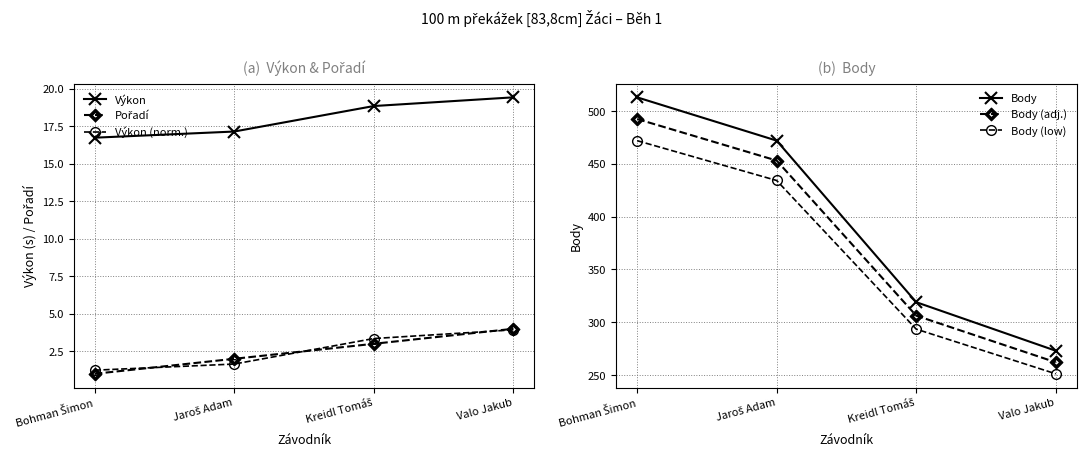

At which label does Výkon (norm.) reach its peak?

Valo Jakub